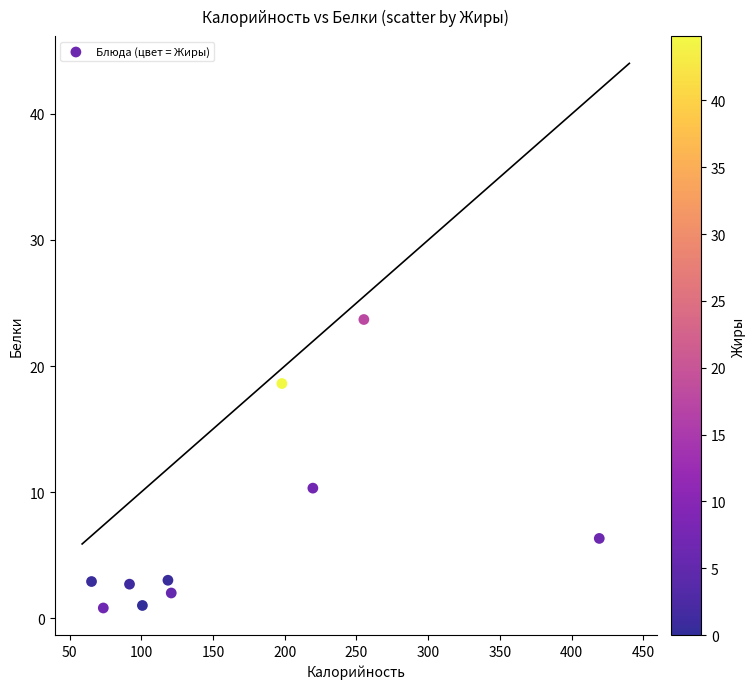

What is the range of X values (max minus min)?

353.9